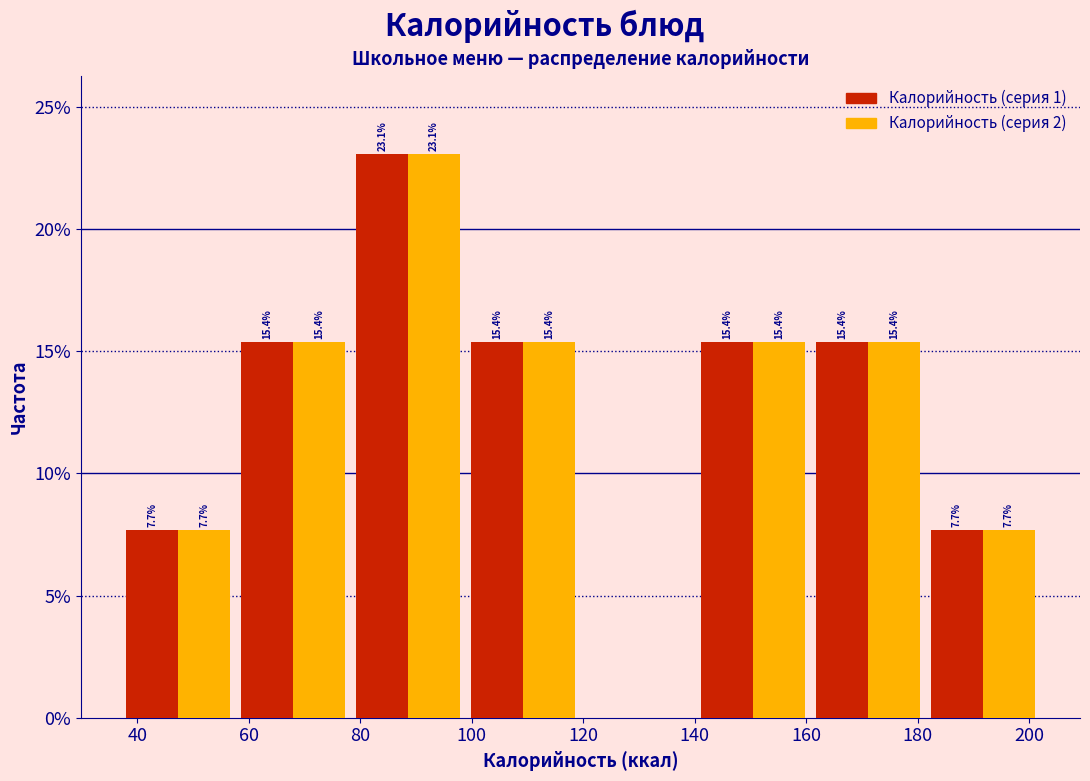

In the Калорийность (серия 2) series, which range on the x-axis has the tallest bar?

78 to 98